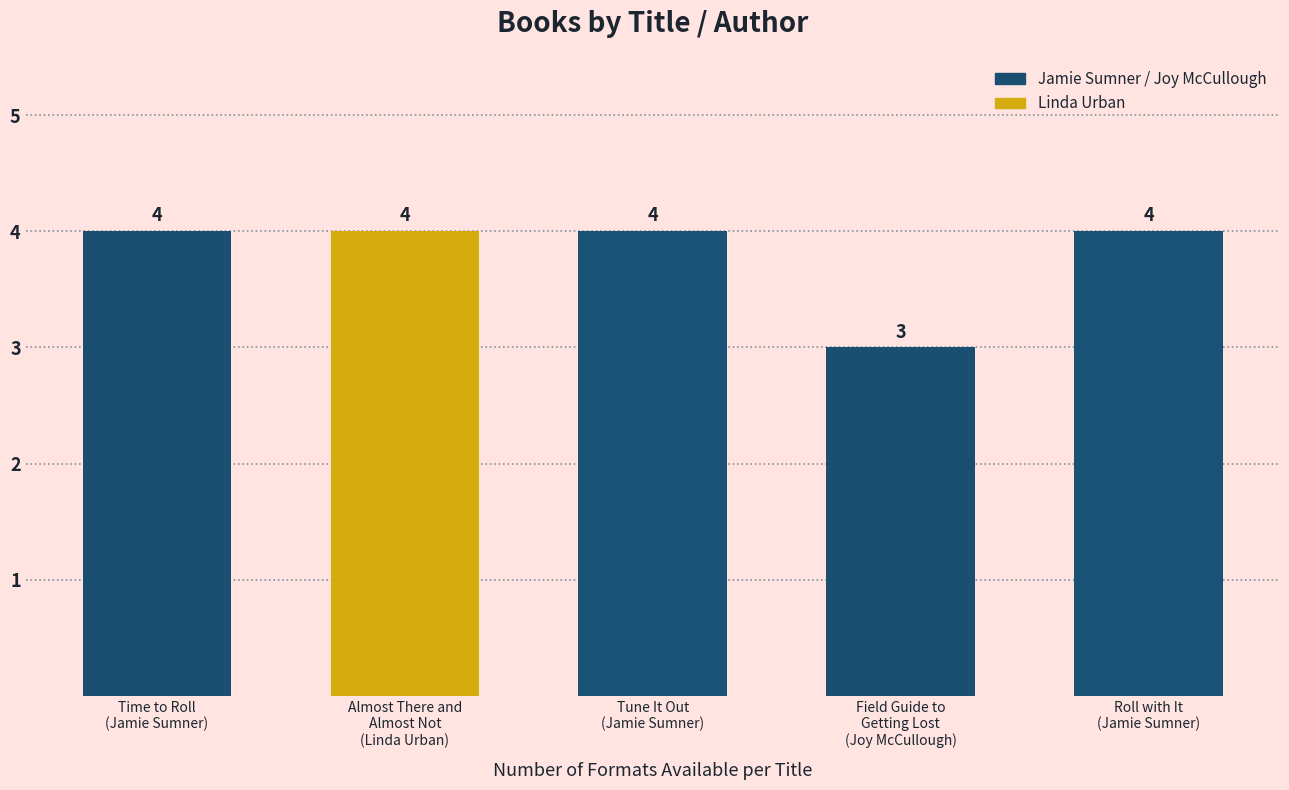

Is it true that the value at Tune It Out
(Jamie Sumner) is 4?

True